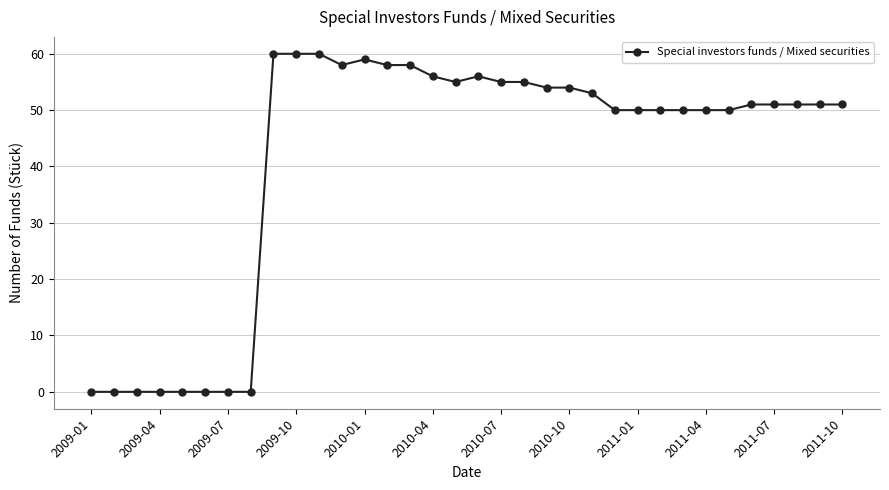

What is the greatest value displayed?

60